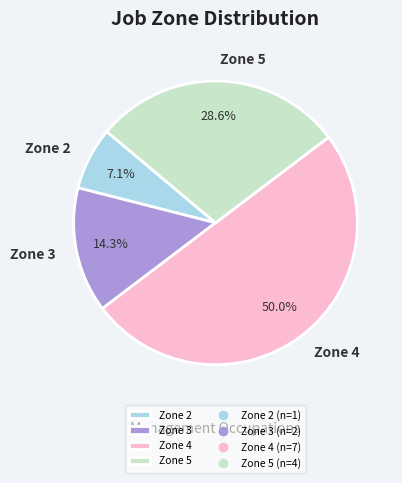

Which slice is the largest?

Zone 4